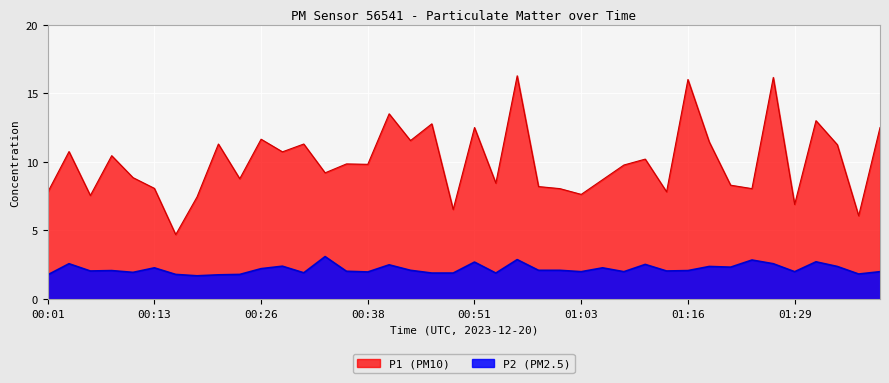

Is it true that P2 equals 2.9 at 00:56?

True